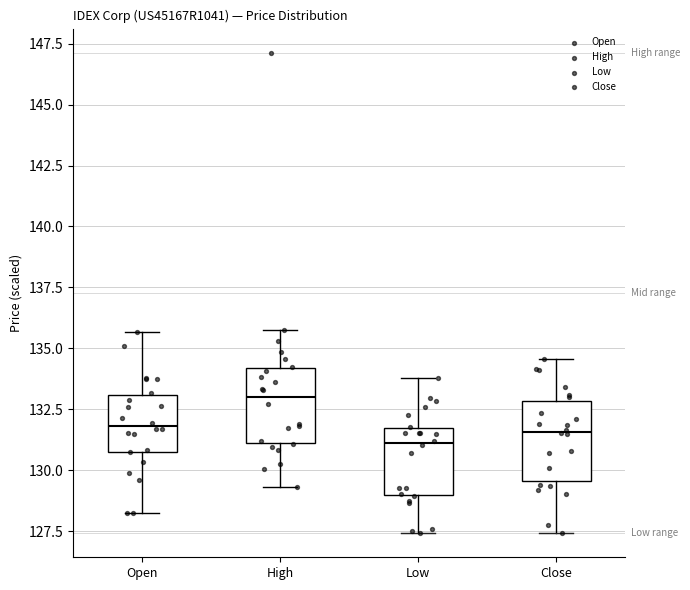

Reading left to right, read every box against the y-axis: the position of its median line, the range the box covers, and the ends of its whiskers. The values are not printed on the chart, so give them approximately, as read against the axis.

Open: median 132.0, box 130.5 to 133.0, whiskers 128.0 to 135.5
High: median 133.0, box 131.0 to 134.0, whiskers 129.5 to 136.0
Low: median 131.0, box 129.0 to 131.5, whiskers 127.5 to 134.0
Close: median 131.5, box 129.5 to 133.0, whiskers 127.5 to 134.5